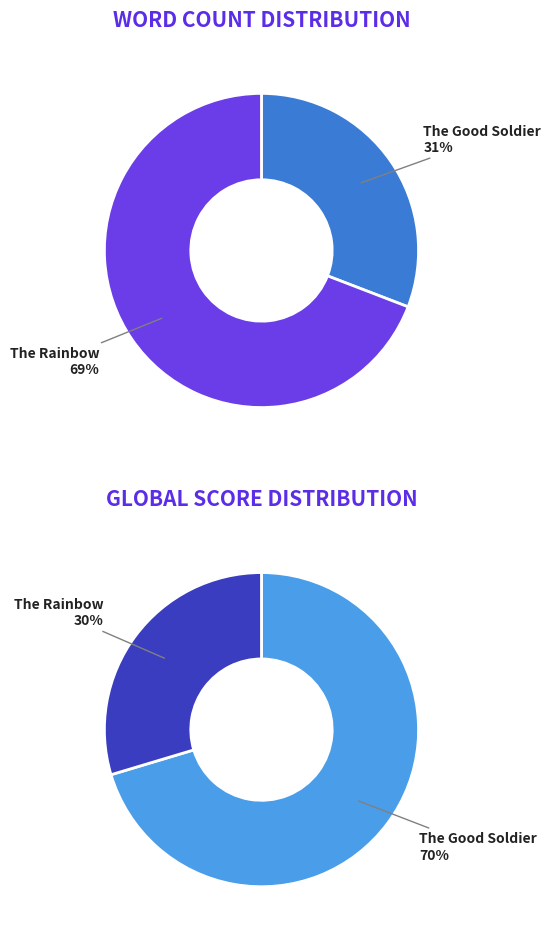

Is the sum of The Good Soldier and The Rainbow greater than half?

Yes